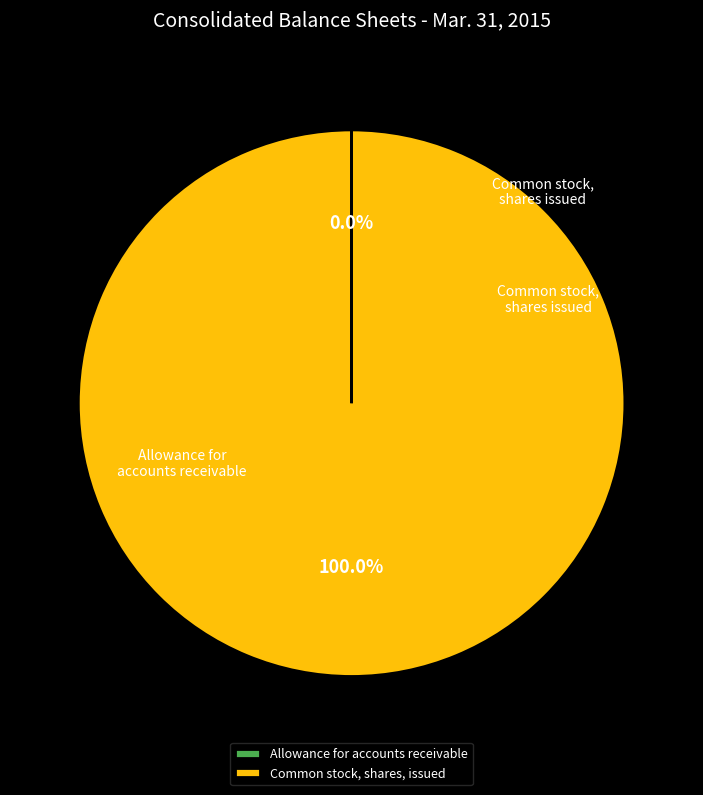

Does any single category account for the majority?

Yes